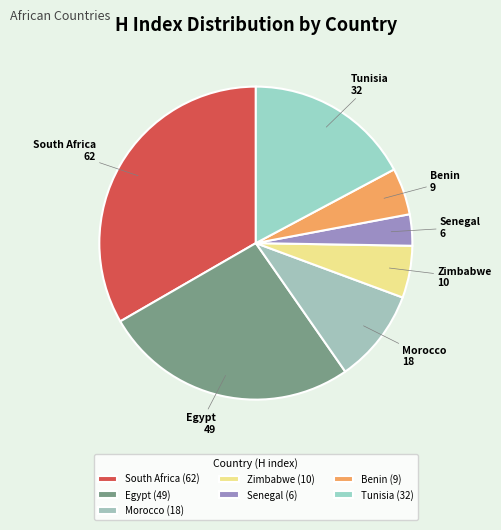

Approximately how many times larger is the value at Tunisia compared to Zimbabwe?

3.2